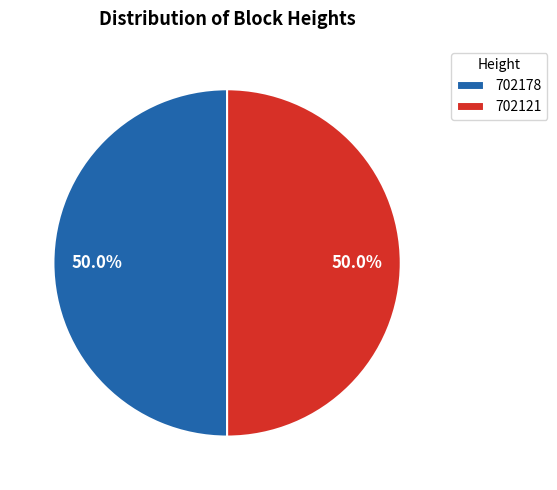

Approximately how many times larger is the value at 702121 compared to 702178?

1.0